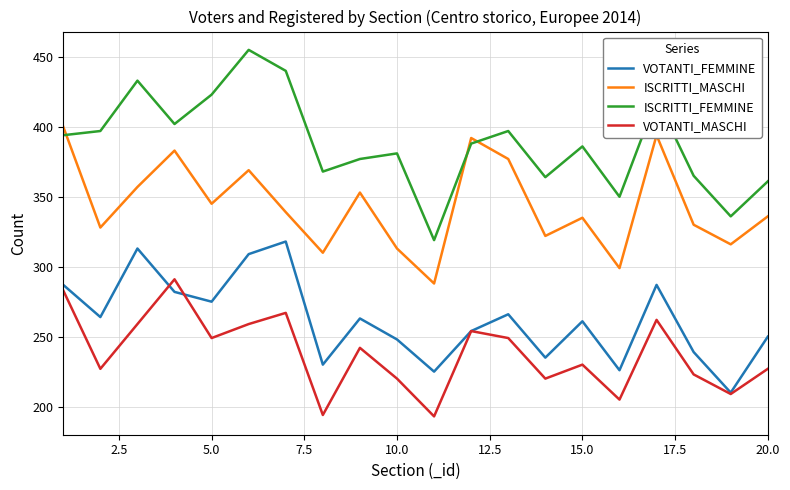

Rank the series by their maximum value, from highest to lowest.

ISCRITTI_FEMMINE, ISCRITTI_MASCHI, VOTANTI_FEMMINE, VOTANTI_MASCHI